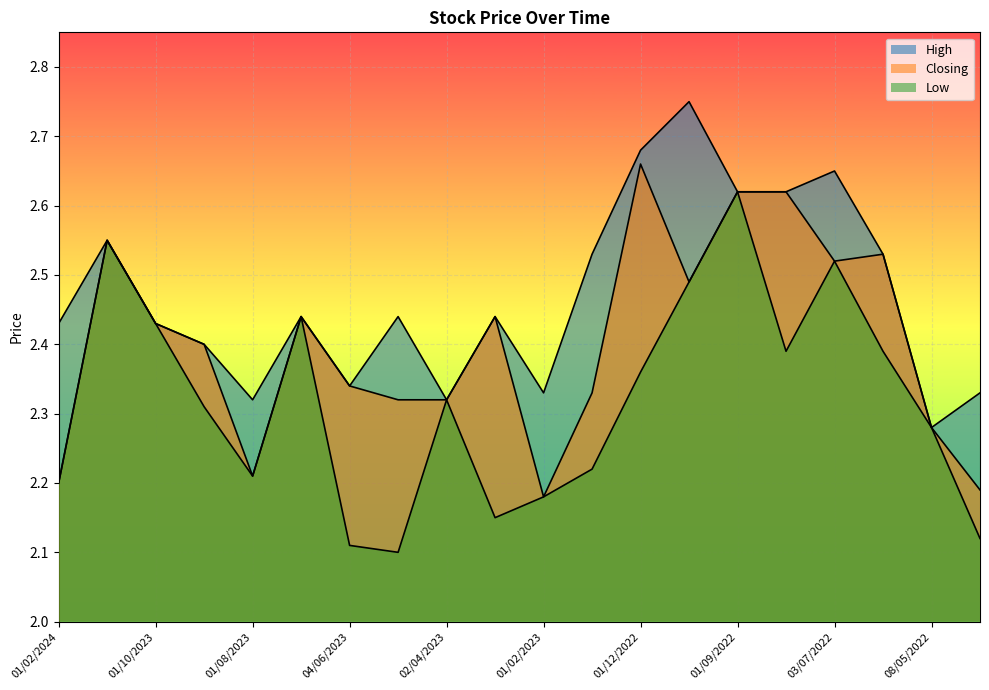

How many lines are shown in the chart?

3